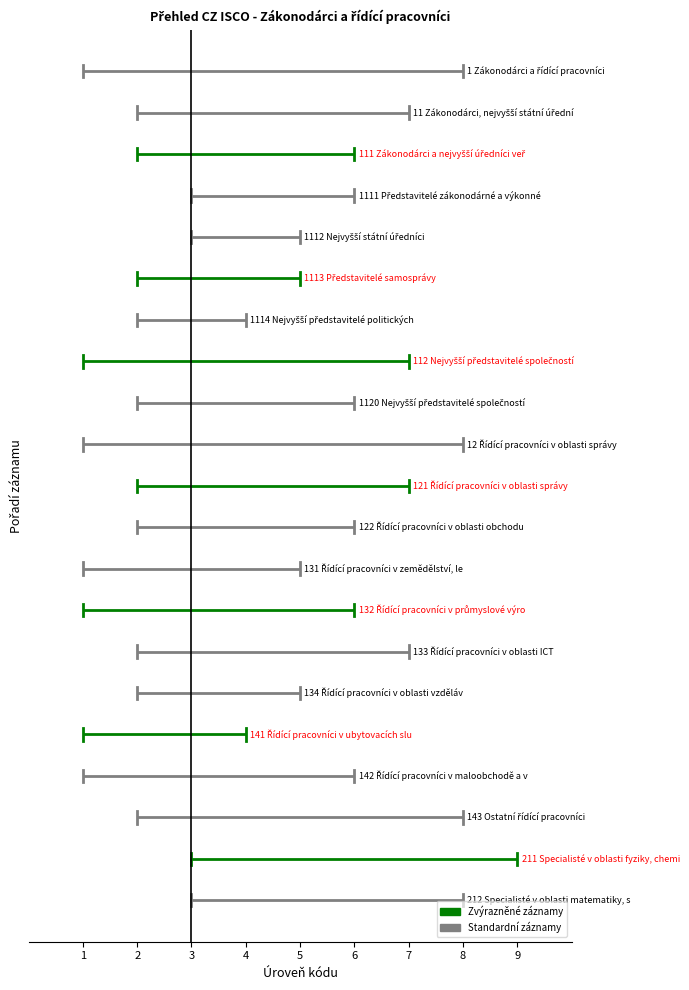

Is the value of Zákonodárci a řídící pracovníci at 132 greater than the value of Specialisté at 132?

No